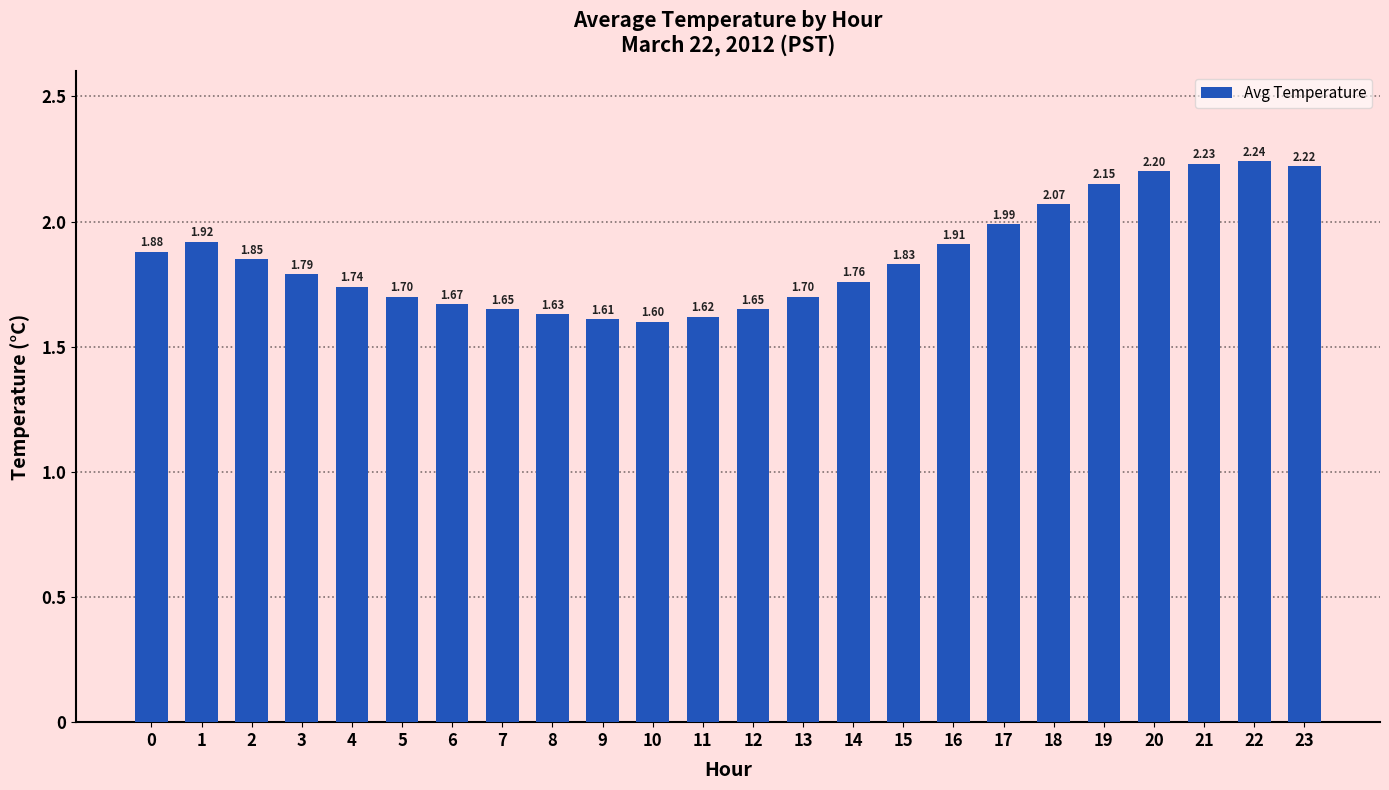

What is the change in value from 10 to 20?

+0.6